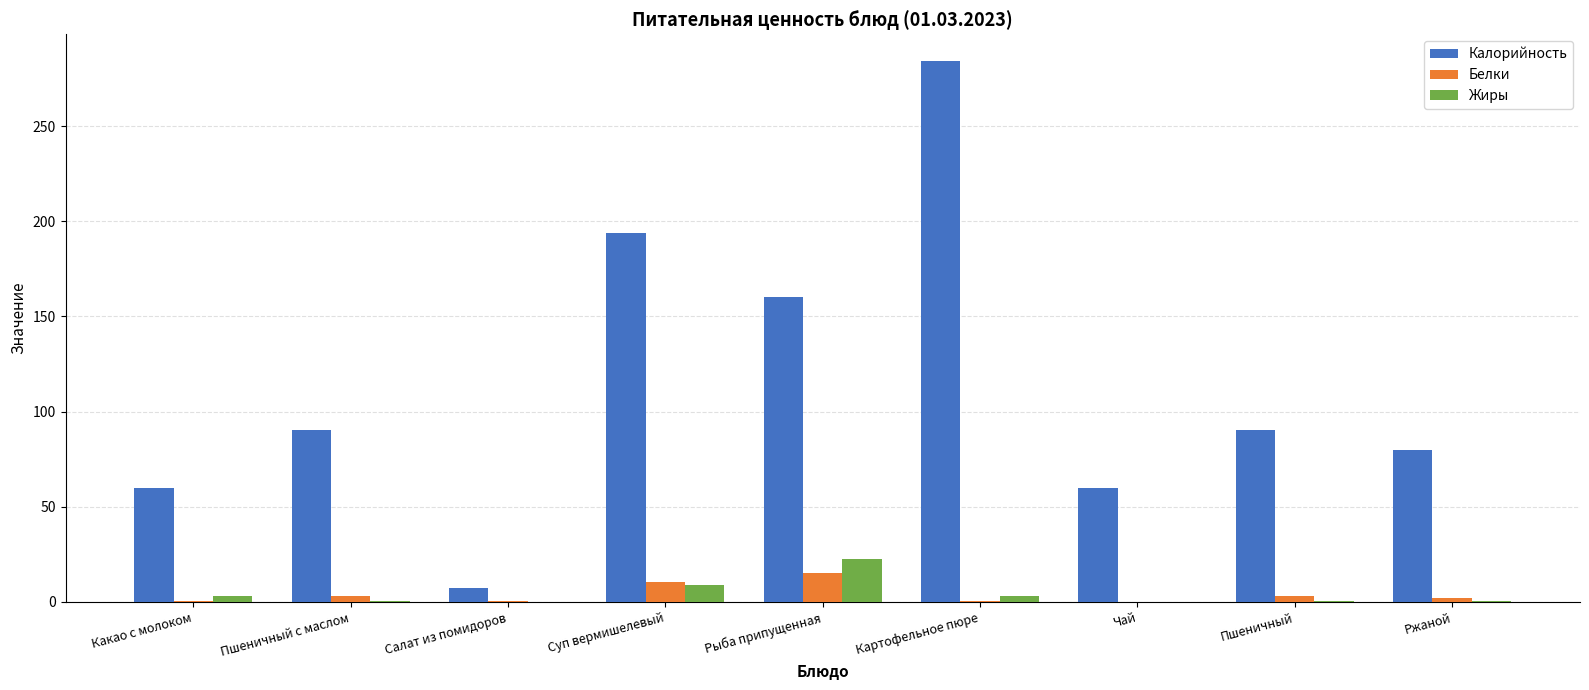

Is it true that Калорийность equals 194.0 at Суп вермишелевый?

True